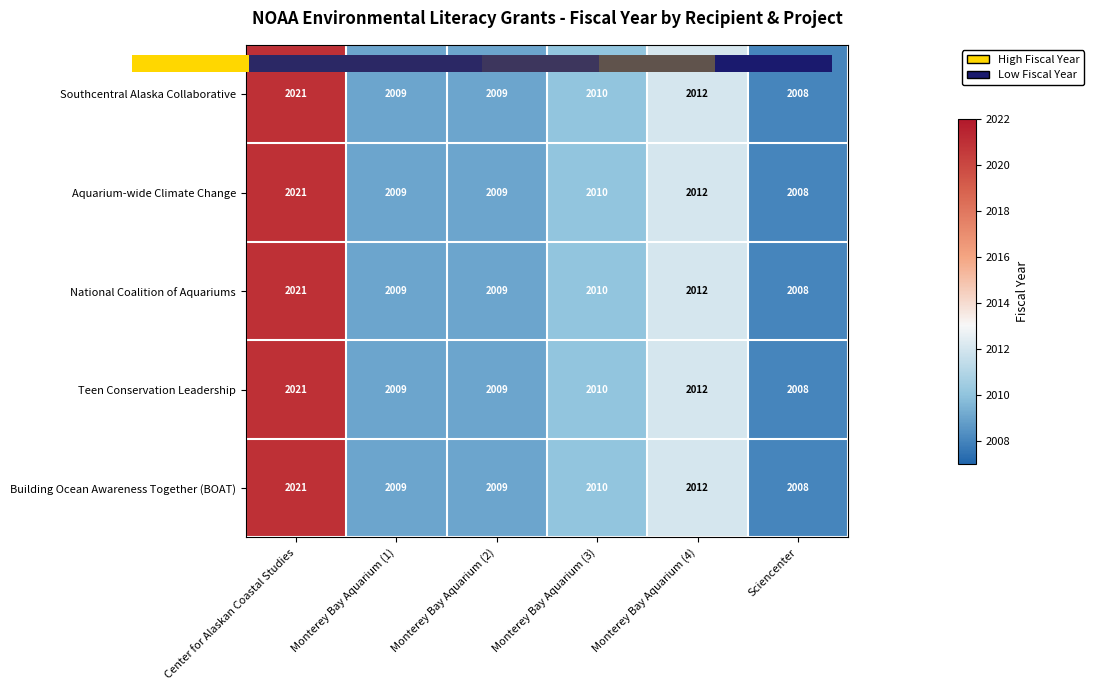

True or false: Teen Conservation Leadership has a value of 3586 at Sciencenter.

False